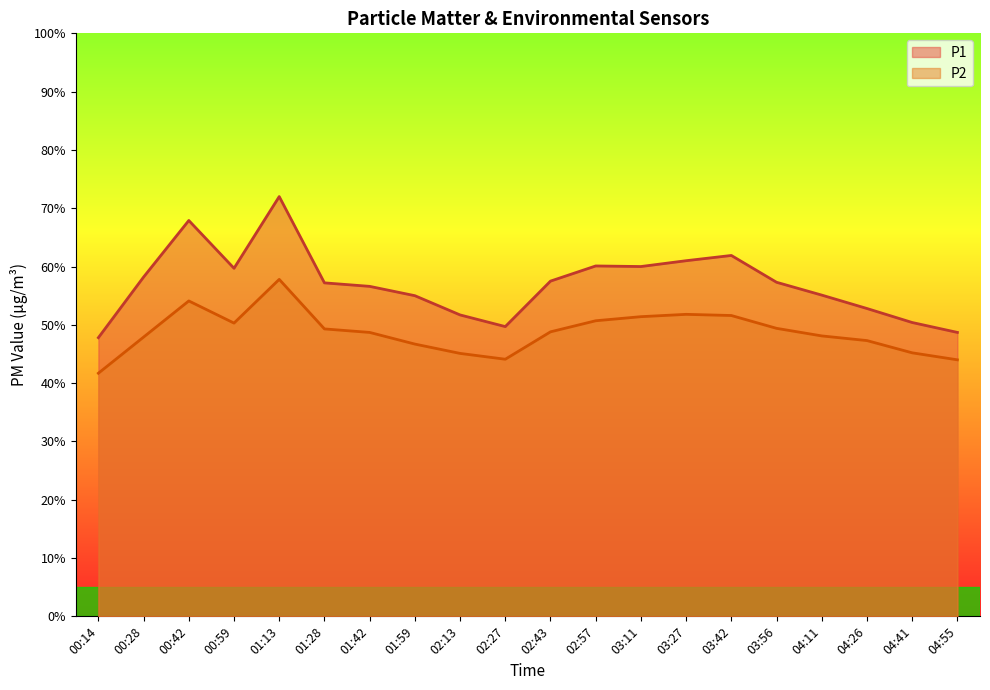

The P1 series shows 34.7 at 03:56. True or false?

False